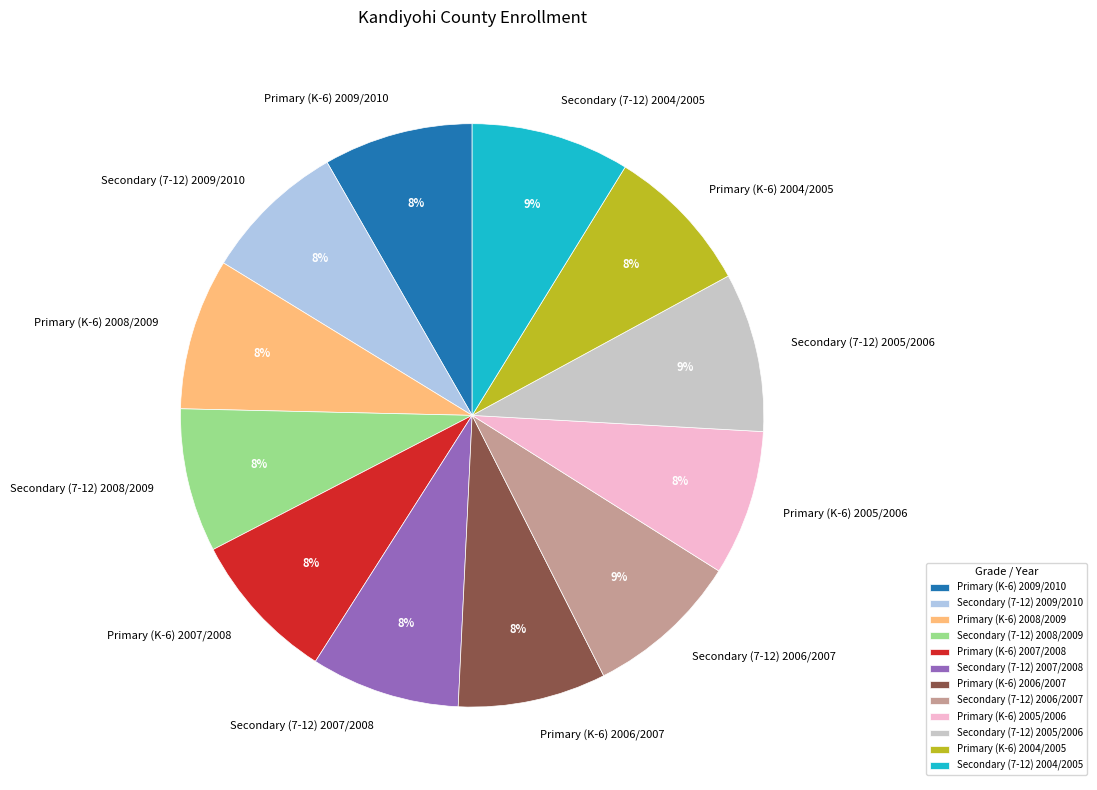

To the nearest percent, what is the average slice percentage?

8%